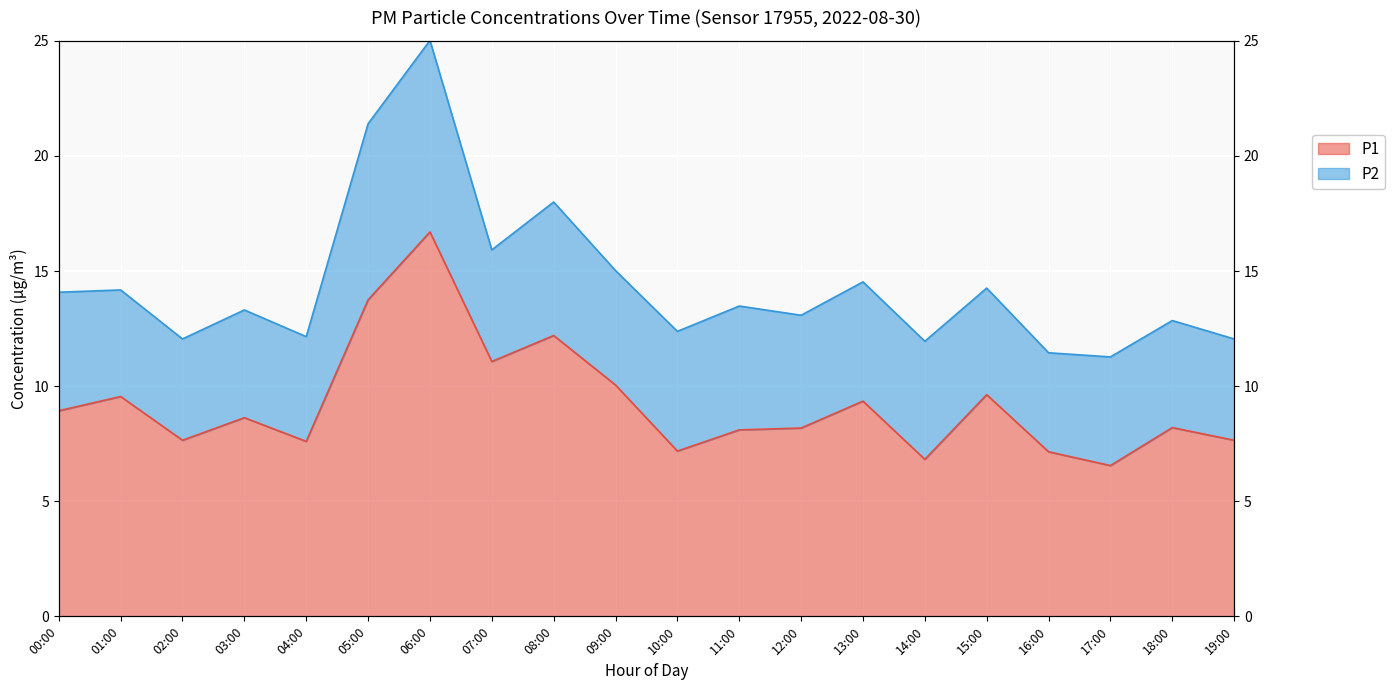

The value at 03:00 is 13.8. True or false?

False